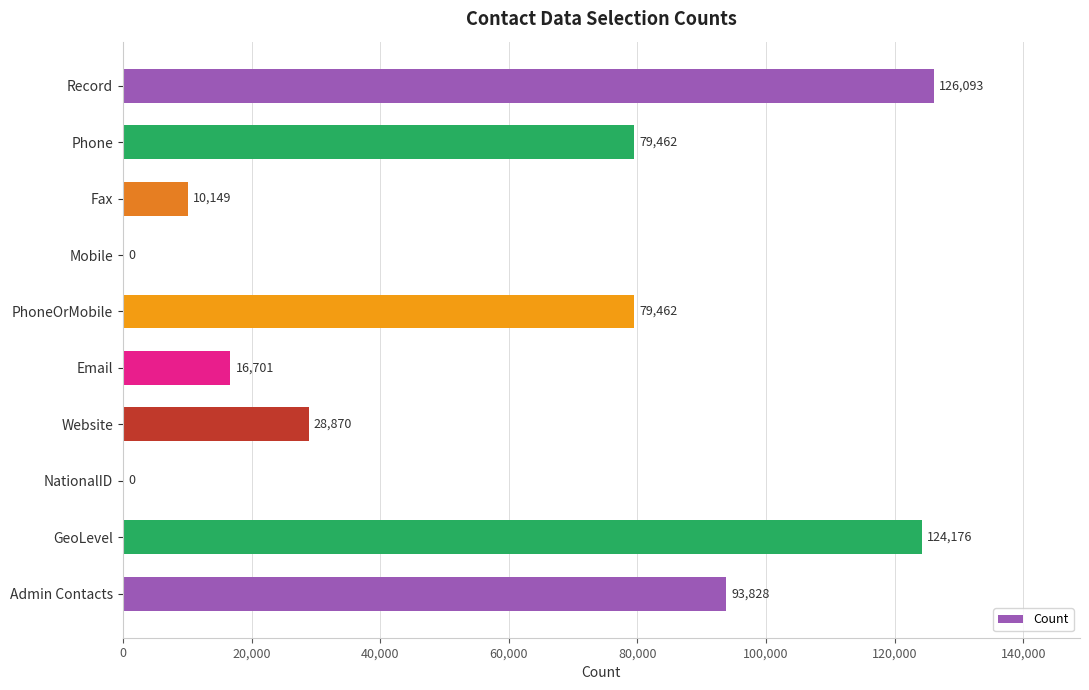

The chart shows a value of 69085 at NationalID. True or false?

False